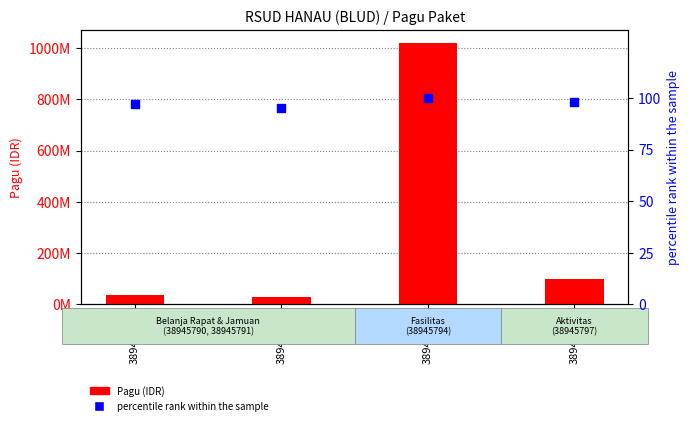

Which series reaches the minimum Y coordinate?

percentile rank within the sample